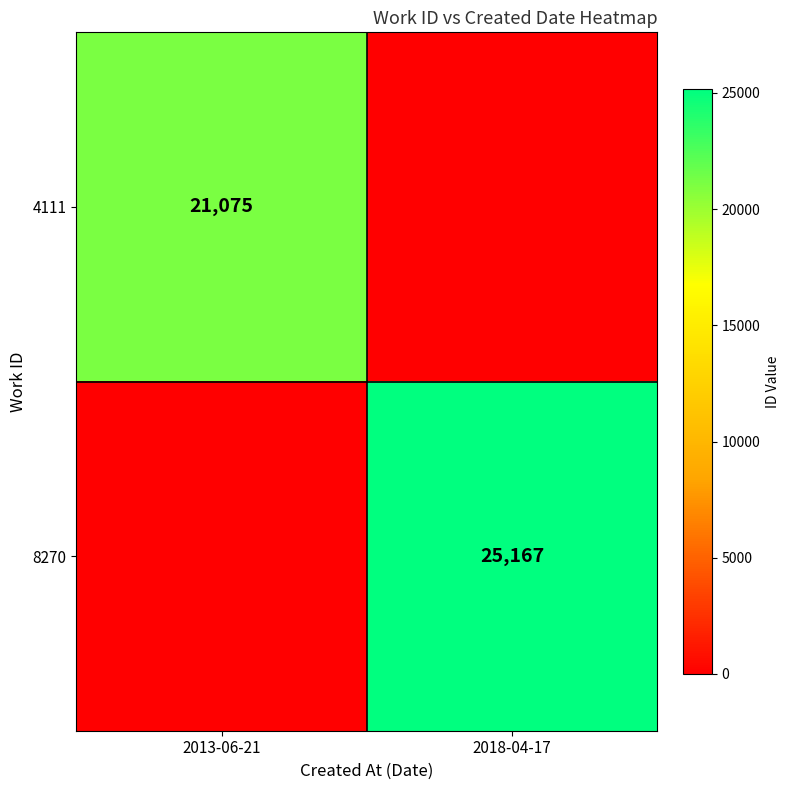

What is the difference between the highest and lowest values at 2018-04-17?

25167